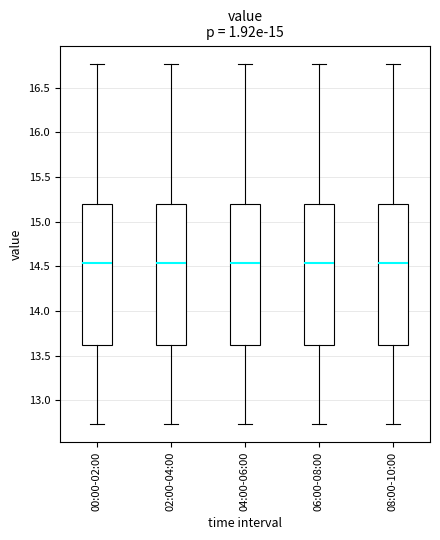

Reading left to right, read every box against the y-axis: the position of its median line, the range the box covers, and the ends of its whiskers. The values are not printed on the chart, so give them approximately, as read against the axis.

00:00-02:00: median 14.55, box 13.60 to 15.20, whiskers 12.75 to 16.75
02:00-04:00: median 14.55, box 13.60 to 15.20, whiskers 12.75 to 16.75
04:00-06:00: median 14.55, box 13.60 to 15.20, whiskers 12.75 to 16.75
06:00-08:00: median 14.55, box 13.60 to 15.20, whiskers 12.75 to 16.75
08:00-10:00: median 14.55, box 13.60 to 15.20, whiskers 12.75 to 16.75